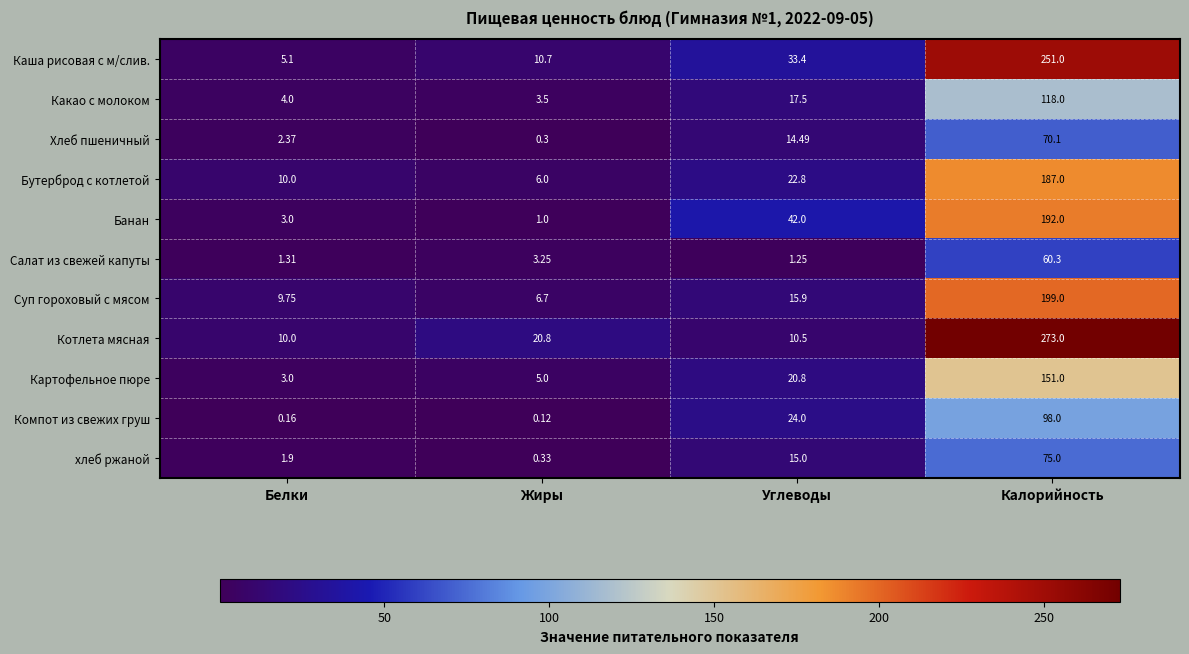

Count the number of data series in this chart.

11